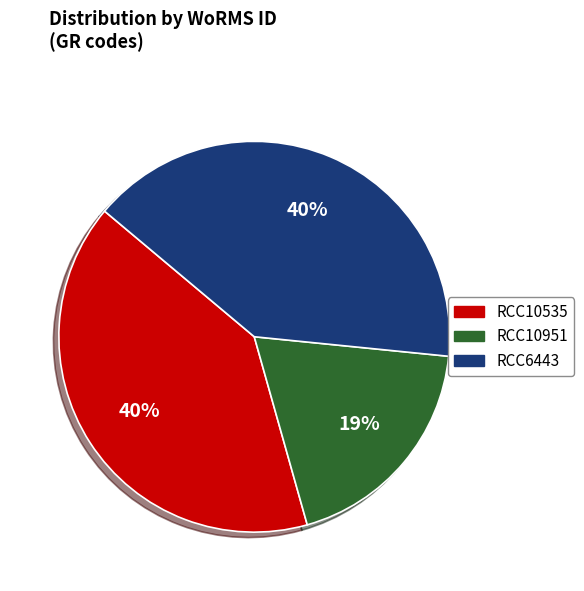

Which category has the smallest portion of the pie?

RCC10951